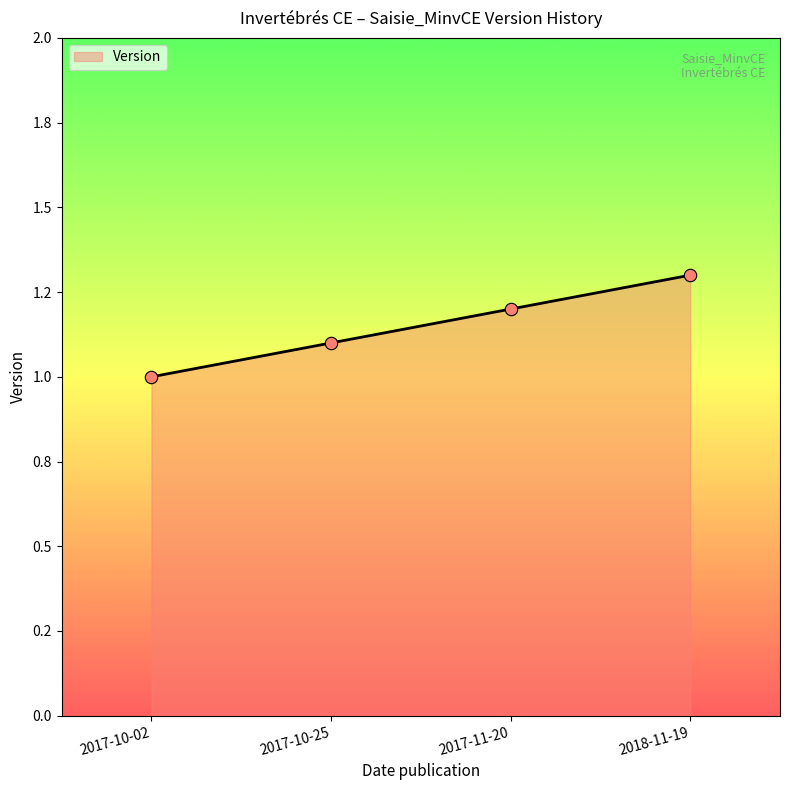

Does the chart have visible grid lines?

No